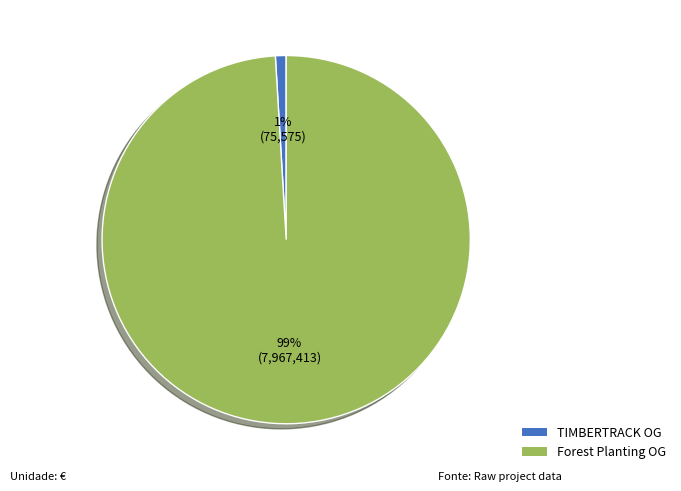

To the nearest percent, what is the average slice percentage?

50%